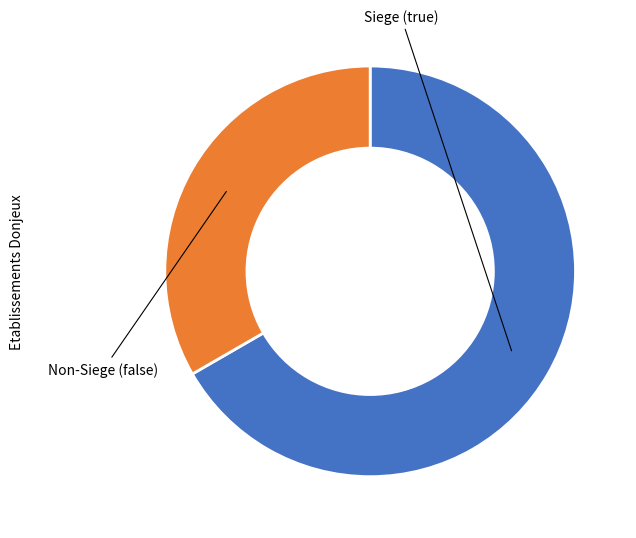

Does any single category account for the majority?

Yes